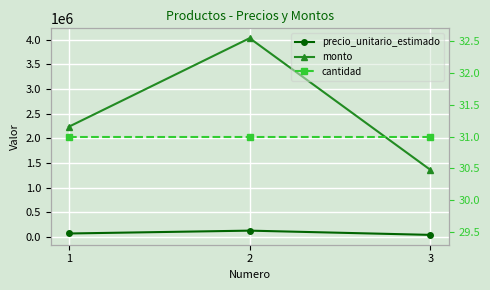

Rank the series at 2 from lowest to highest value.

cantidad, precio_unitario_estimado, monto